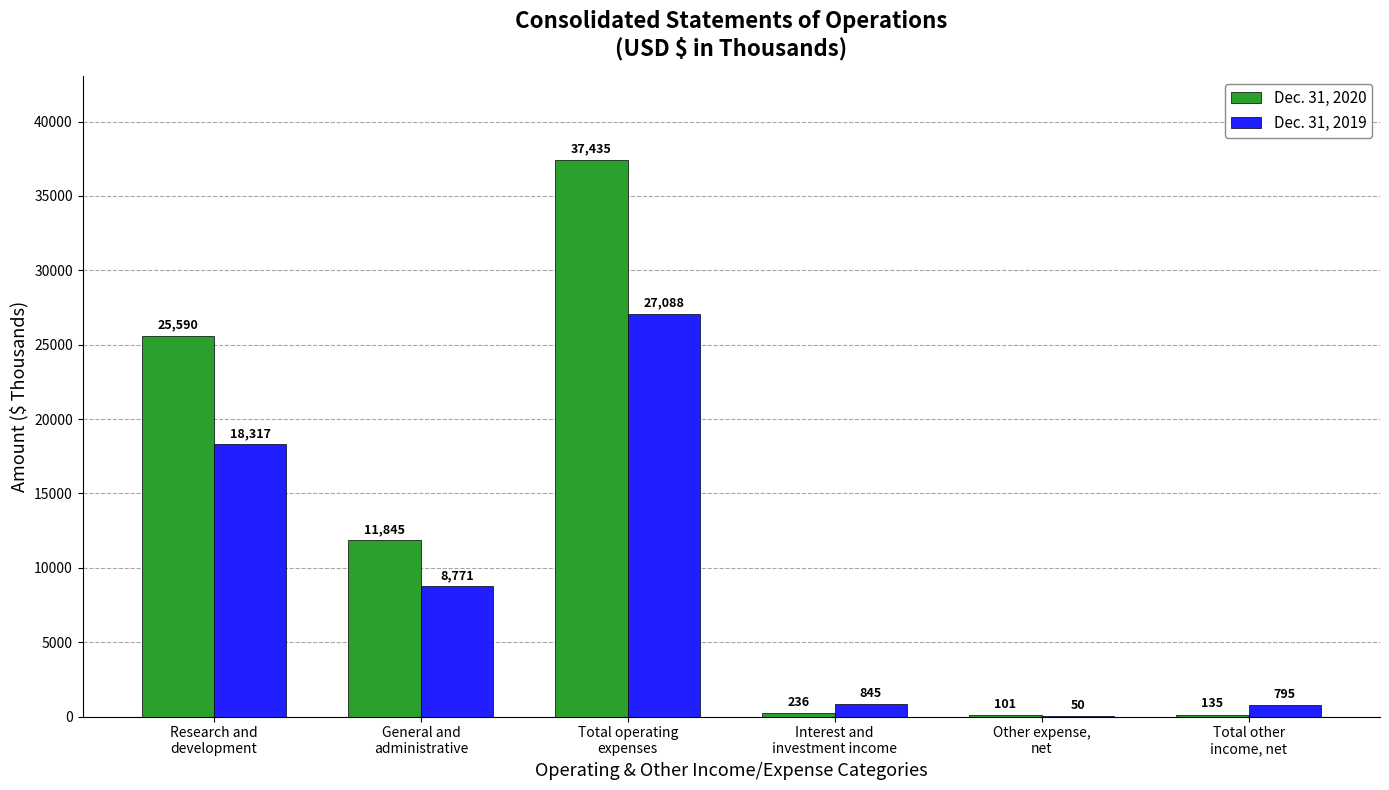

Which category has the highest value in the Dec. 31, 2019 series?

Total operating
expenses